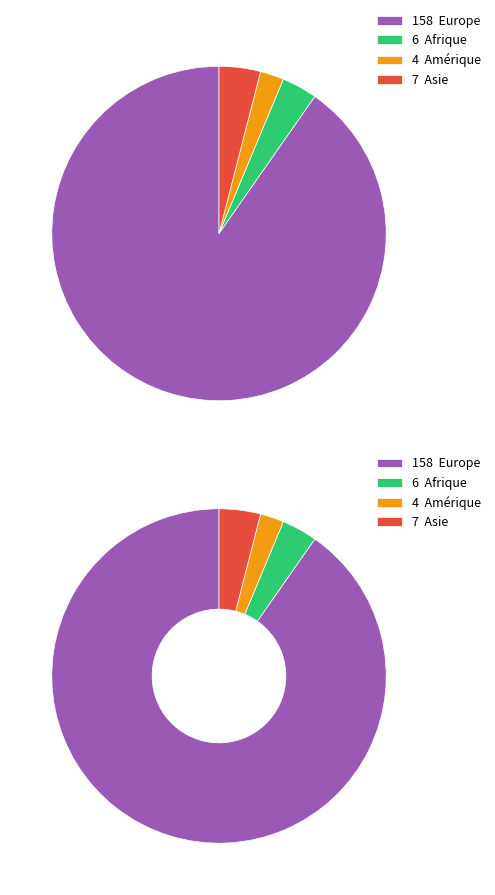

The Europe slice represents 99% of the pie. True or false?

False